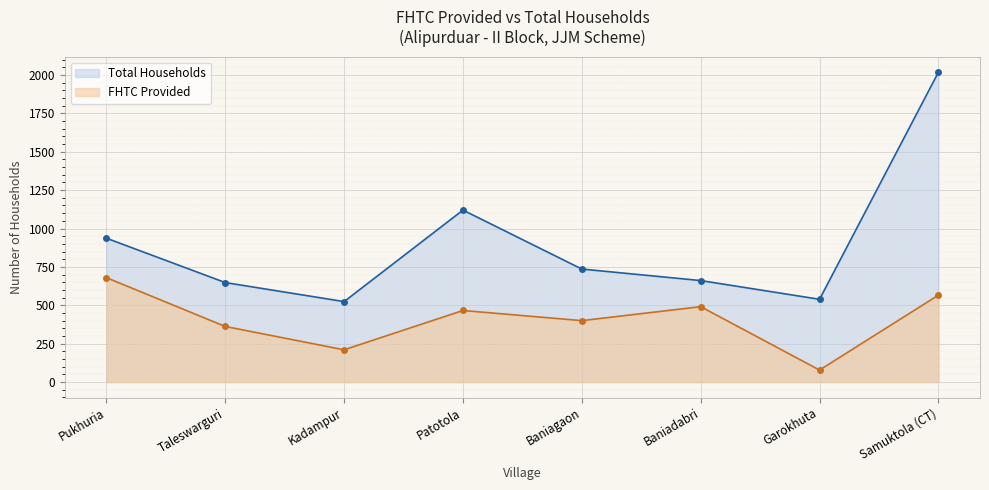

What value does the FHTC Provided series have at Patotola, to the nearest 50?

450